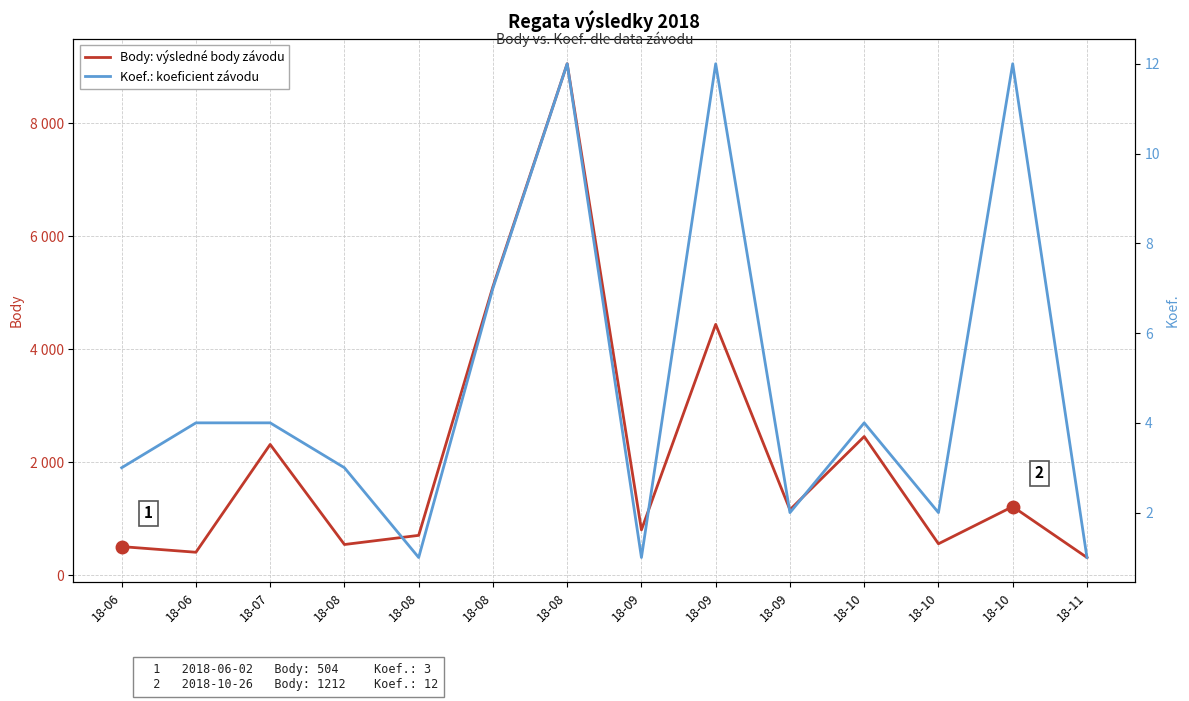

Reading left to right, transcribe all the data shown in this chart.

Body: výsledné body závodu: 18-06=504	18-06=404	18-07=2312	18-08=541	18-08=703	18-08=5106	18-08=9051	18-09=800	18-09=4438	18-09=1156	18-10=2452	18-10=554	18-10=1212	18-11=311
Koef.: koeficient závodu: 18-06=3	18-06=4	18-07=4	18-08=3	18-08=1	18-08=7	18-08=12	18-09=1	18-09=12	18-09=2	18-10=4	18-10=2	18-10=12	18-11=1